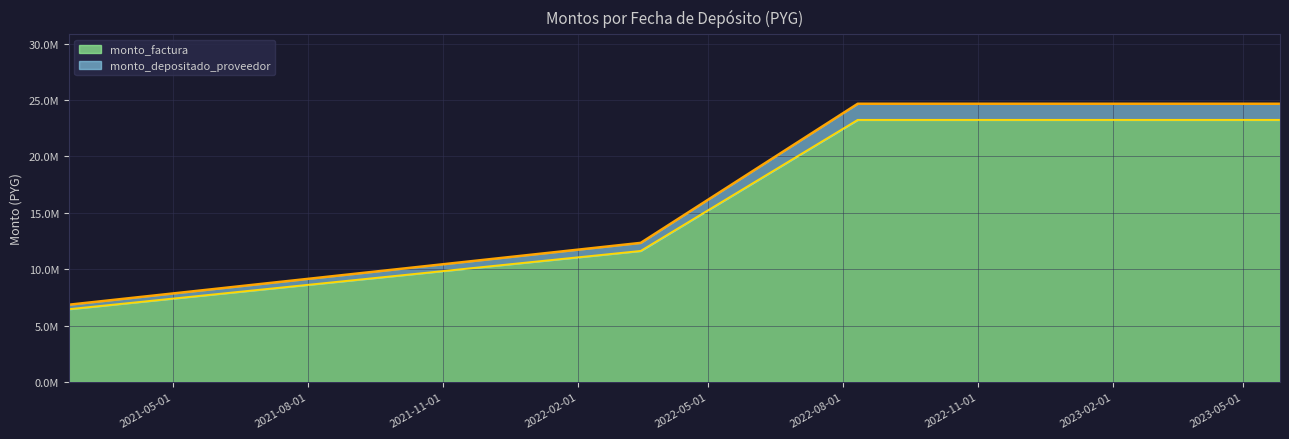

How many lines are shown in the chart?

2